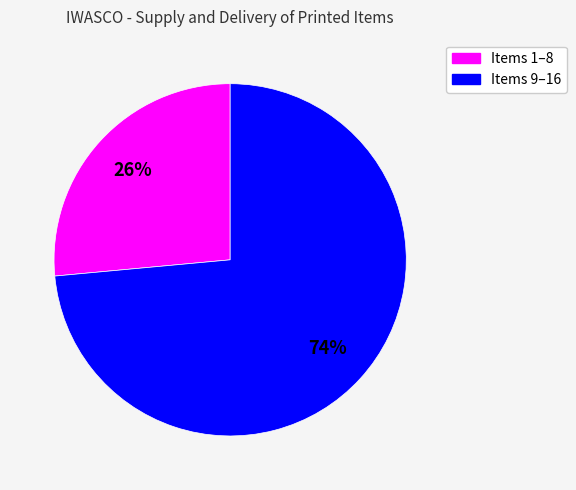

To the nearest percent, what is the average slice percentage?

50%